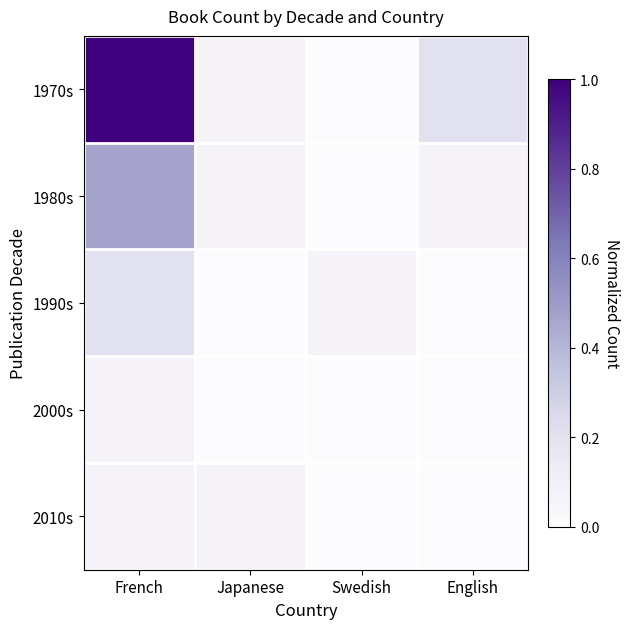

Reading left to right, extract all data points from this chart.

1970s: French=1.0	Japanese=0.1	Swedish=0.0	English=0.2
1980s: French=0.5	Japanese=0.1	Swedish=0.0	English=0.1
1990s: French=0.2	Japanese=0.0	Swedish=0.1	English=0.0
2000s: French=0.1	Japanese=0.0	Swedish=0.0	English=0.0
2010s: French=0.1	Japanese=0.1	Swedish=0.0	English=0.0